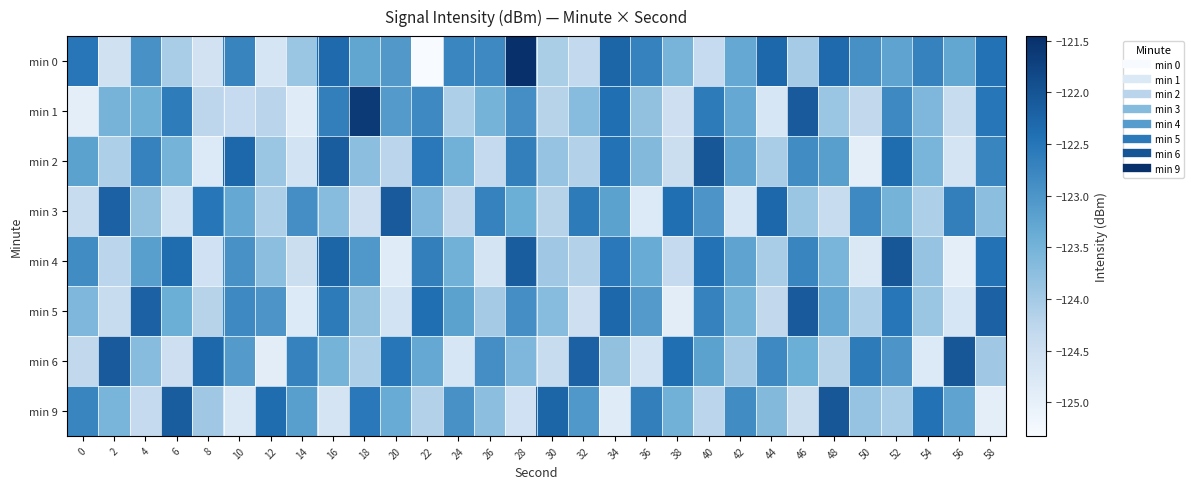

Reading left to right, transcribe all the data shown in this chart.

min 0: 0=-122.5	2=-124.6	4=-122.9	6=-124.0	8=-124.6	10=-122.7	12=-124.7	14=-123.9	16=-122.3	18=-123.3	20=-123.1	22=-125.3	24=-122.8	26=-122.8	28=-121.5	30=-124.1	32=-124.3	34=-122.3	36=-122.7	38=-123.5	40=-124.4	42=-123.3	44=-122.3	46=-124.0	48=-122.3	50=-122.9	52=-123.3	54=-122.7	56=-123.3	58=-122.4
min 1: 0=-125.0	2=-123.5	4=-123.4	6=-122.6	8=-124.3	10=-124.4	12=-124.2	14=-124.8	16=-122.7	18=-121.6	20=-123.1	22=-122.8	24=-124.1	26=-123.5	28=-122.9	30=-124.2	32=-123.7	34=-122.4	36=-123.8	38=-124.5	40=-122.6	42=-123.3	44=-124.7	46=-122.1	48=-123.9	50=-124.3	52=-122.8	54=-123.6	56=-124.4	58=-122.5
min 2: 0=-123.2	2=-124.1	4=-122.7	6=-123.5	8=-124.8	10=-122.3	12=-123.9	14=-124.6	16=-122.2	18=-123.8	20=-124.2	22=-122.5	24=-123.5	26=-124.3	28=-122.7	30=-123.8	32=-124.2	34=-122.5	36=-123.7	38=-124.5	40=-122.0	42=-123.2	44=-124.0	46=-122.8	48=-123.2	50=-125.0	52=-122.3	54=-123.5	56=-124.7	58=-122.8
min 3: 0=-124.4	2=-122.2	4=-123.8	6=-124.6	8=-122.5	10=-123.3	12=-124.1	14=-122.9	16=-123.7	18=-124.5	20=-122.1	22=-123.6	24=-124.3	26=-122.7	28=-123.4	30=-124.2	32=-122.6	34=-123.2	36=-124.8	38=-122.4	40=-123.0	42=-124.7	44=-122.3	46=-123.9	48=-124.4	50=-122.8	52=-123.5	54=-124.1	56=-122.7	58=-123.8
min 4: 0=-122.8	2=-124.2	4=-123.2	6=-122.3	8=-124.5	10=-123.0	12=-123.8	14=-124.5	16=-122.2	18=-123.0	20=-124.8	22=-122.7	24=-123.5	26=-124.7	28=-122.2	30=-124.0	32=-124.2	34=-122.5	36=-123.3	38=-124.3	40=-122.5	42=-123.2	44=-124.0	46=-122.8	48=-123.5	50=-124.8	52=-122.0	54=-123.8	56=-125.0	58=-122.5
min 5: 0=-123.6	2=-124.4	4=-122.2	6=-123.4	8=-124.2	10=-122.8	12=-123.0	14=-124.8	16=-122.6	18=-123.8	20=-124.6	22=-122.4	24=-123.2	26=-124.0	28=-122.9	30=-123.7	32=-124.5	34=-122.3	36=-123.1	38=-124.9	40=-122.7	42=-123.5	44=-124.3	46=-122.1	48=-123.3	50=-124.1	52=-122.5	54=-123.9	56=-124.7	58=-122.2
min 6: 0=-124.3	2=-122.1	4=-123.7	6=-124.5	8=-122.3	10=-123.1	12=-124.9	14=-122.7	16=-123.5	18=-124.1	20=-122.5	22=-123.3	24=-124.7	26=-122.9	28=-123.6	30=-124.4	32=-122.2	34=-123.8	36=-124.6	38=-122.4	40=-123.2	42=-124.0	44=-122.8	46=-123.4	48=-124.2	50=-122.6	52=-123.0	54=-124.8	56=-122.0	58=-124.0
min 9: 0=-122.8	2=-123.5	4=-124.3	6=-122.2	8=-124.0	10=-124.8	12=-122.3	14=-123.2	16=-124.7	18=-122.5	20=-123.3	22=-124.2	24=-123.0	26=-123.8	28=-124.5	30=-122.2	32=-123.0	34=-124.8	36=-122.7	38=-123.5	40=-124.2	42=-122.8	44=-123.7	46=-124.5	48=-122.0	50=-123.8	52=-124.0	54=-122.5	56=-123.2	58=-125.0